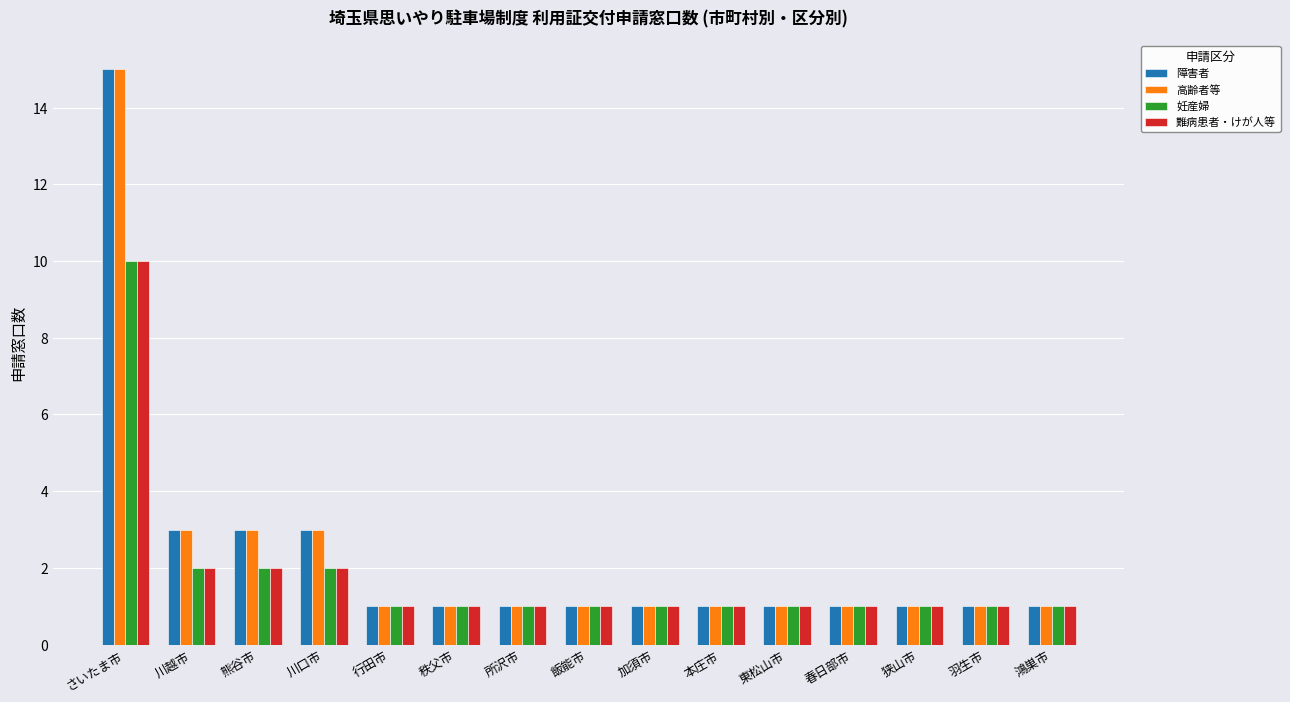

Is it true that 難病患者・けが人等 equals 3 at 川口市?

False